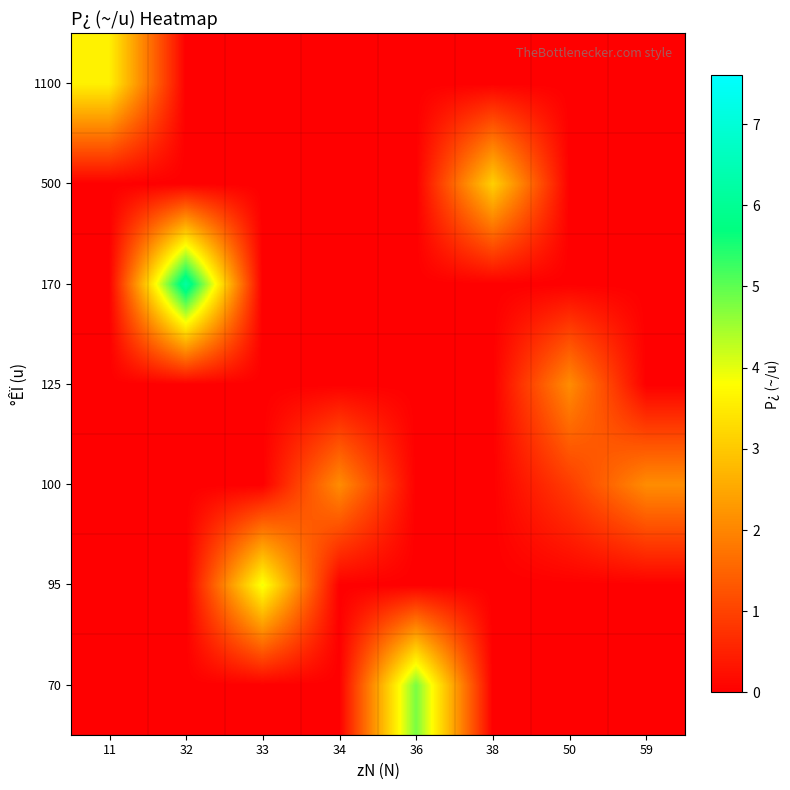

Reading left to right, transcribe all the data shown in this chart.

70: 11=0.0	32=0.0	33=0.0	34=0.0	36=4.8	38=0.0	50=0.0	59=0.0
95: 11=0.0	32=0.0	33=3.9	34=0.0	36=0.0	38=0.0	50=0.0	59=0.0
100: 11=0.0	32=0.0	33=0.0	34=2.1	36=0.0	38=0.0	50=0.9	59=2.1
125: 11=0.0	32=0.0	33=0.0	34=0.0	36=0.0	38=0.0	50=2.1	59=0.0
170: 11=0.0	32=6.2	33=0.0	34=0.0	36=0.0	38=0.0	50=0.0	59=0.0
500: 11=0.0	32=0.0	33=0.0	34=0.0	36=0.0	38=3.1	50=0.0	59=0.0
1100: 11=3.6	32=0.0	33=0.0	34=0.0	36=0.0	38=0.0	50=0.0	59=0.0